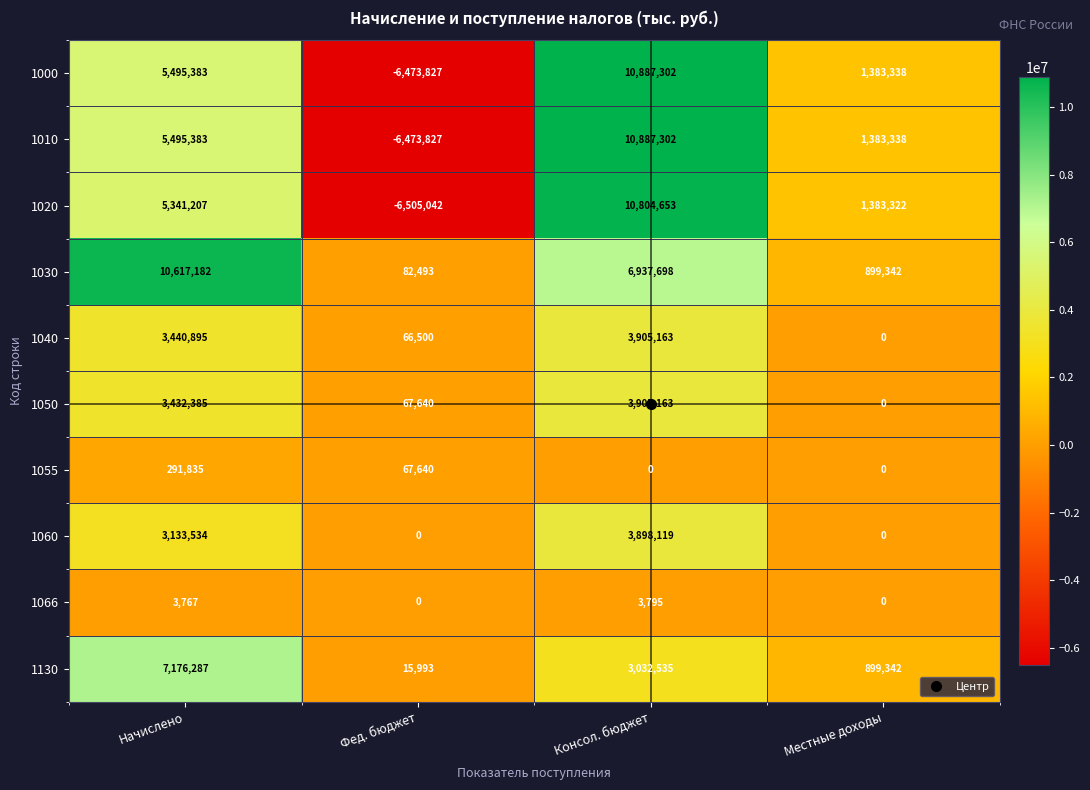

Which series has the largest total across all categories?

1030